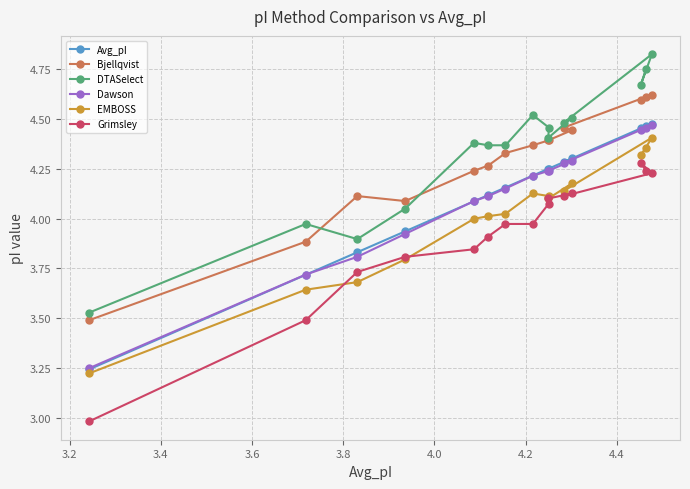

What is the minimum value shown in the chart?

3.0